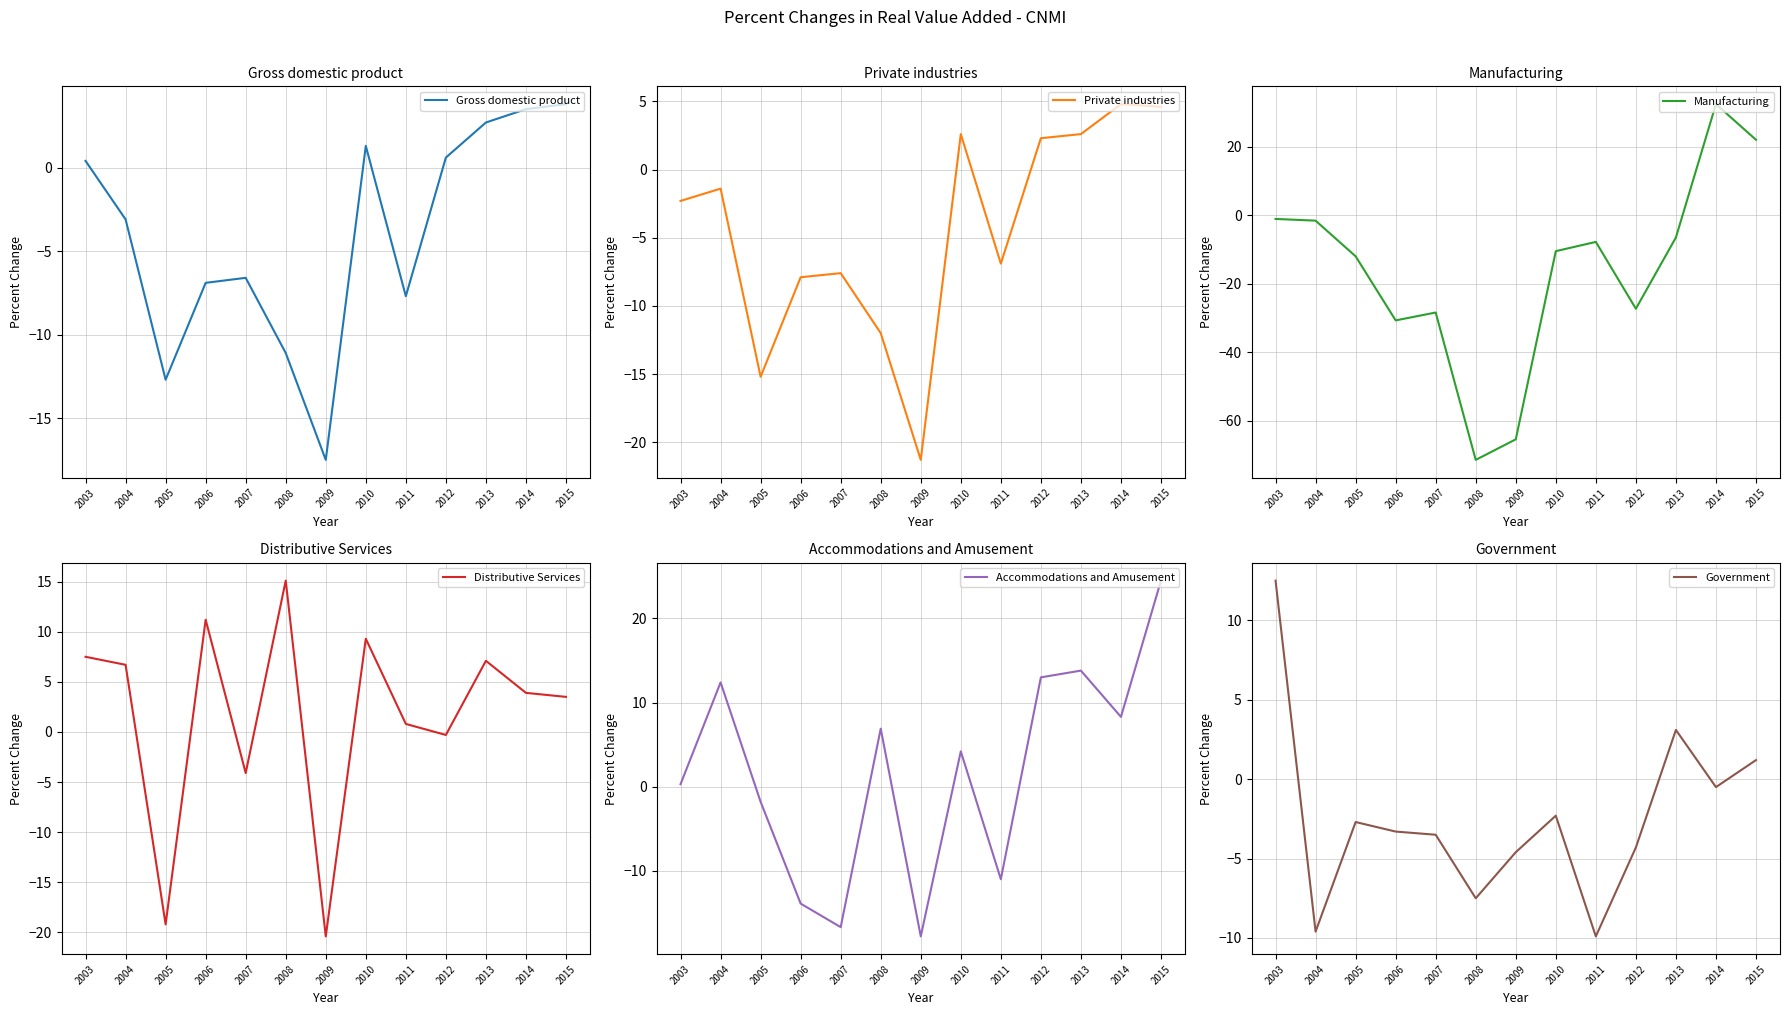

How many data points does each series have?

13